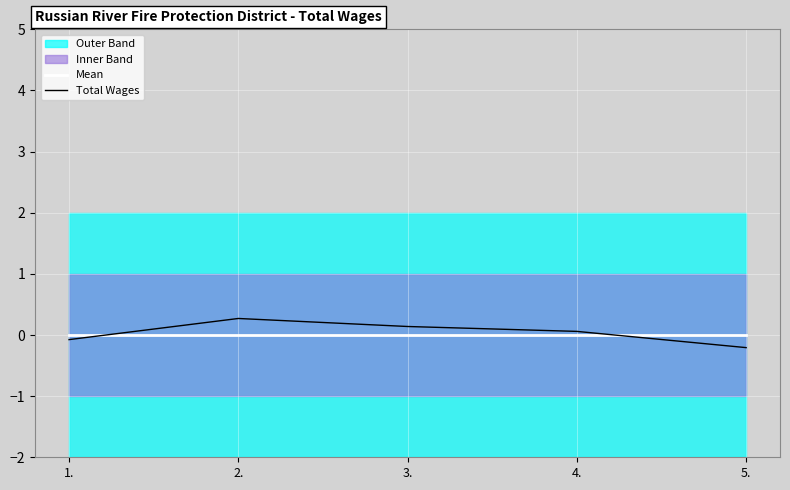

What position from the left is 1.?

1